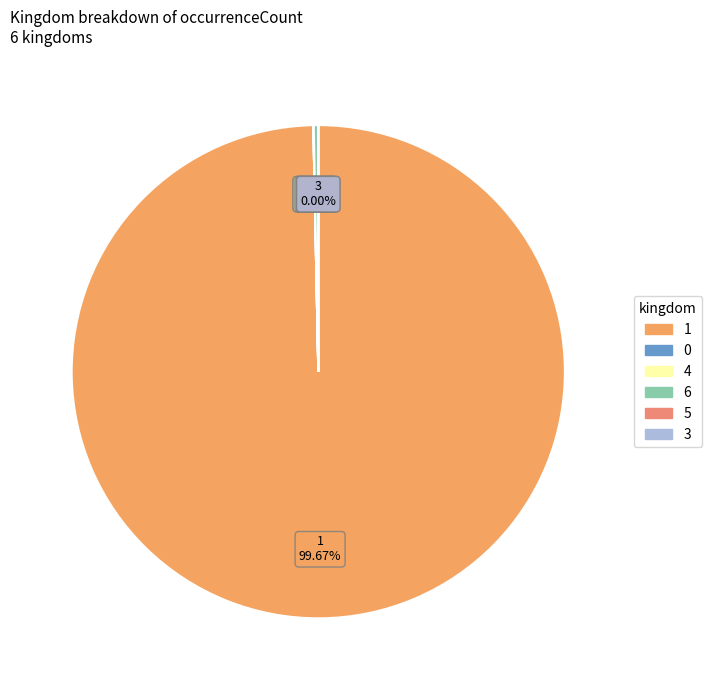

Which slice is the largest?

1